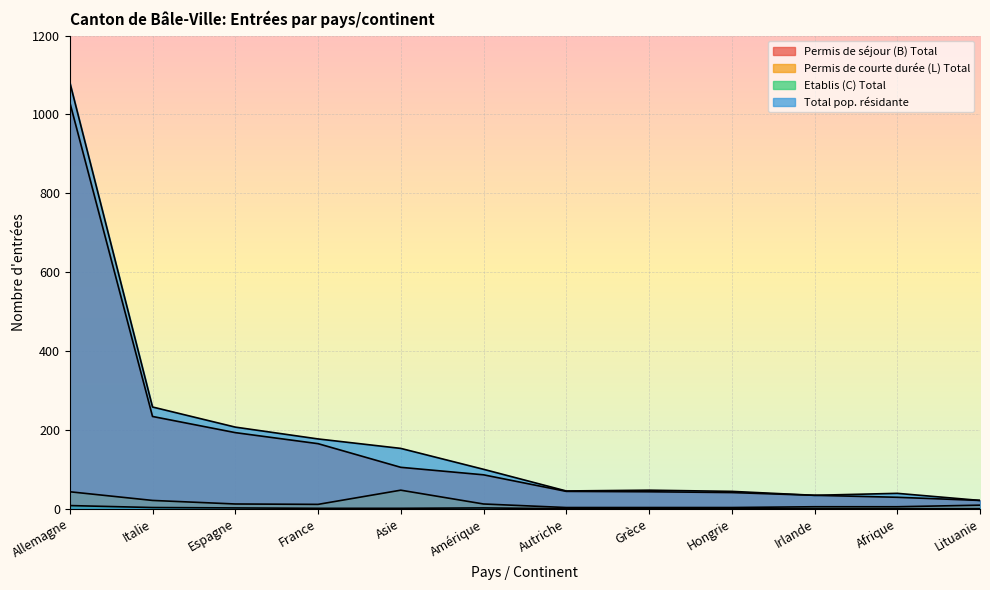

True or false: Permis de courte durée (L) Total has a value of 5 at Afrique.

True